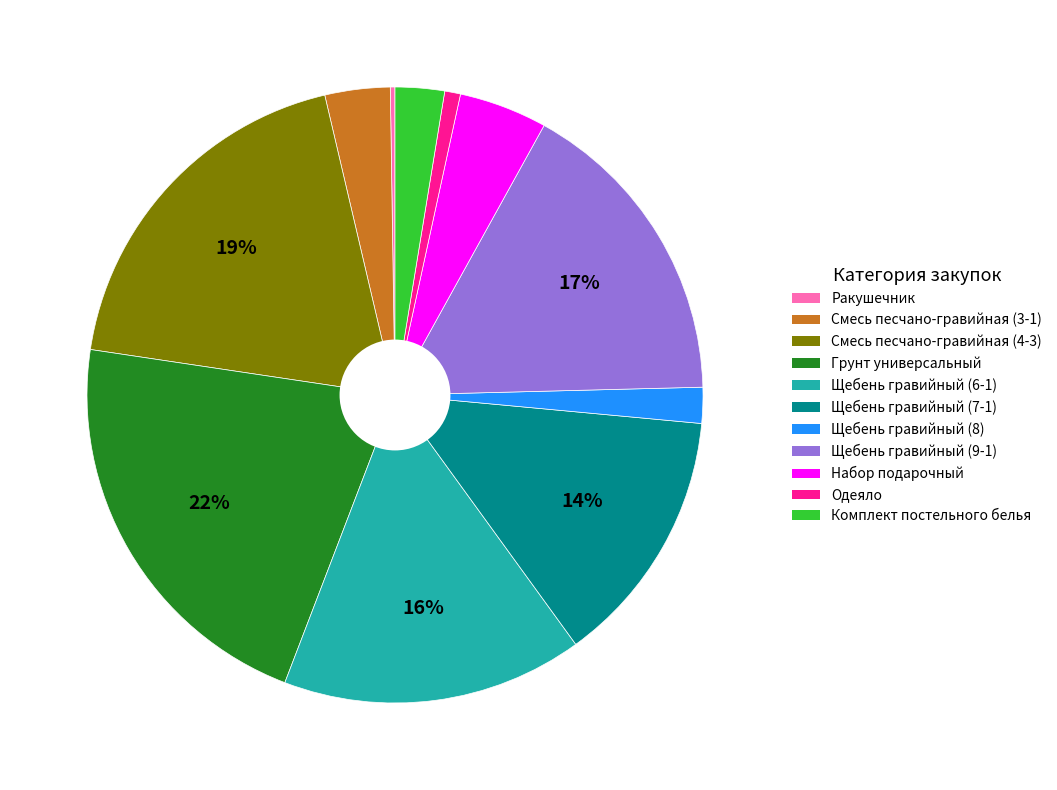

Is the sum of Набор подарочный and Щебень гравийный (7-1) greater than half?

No